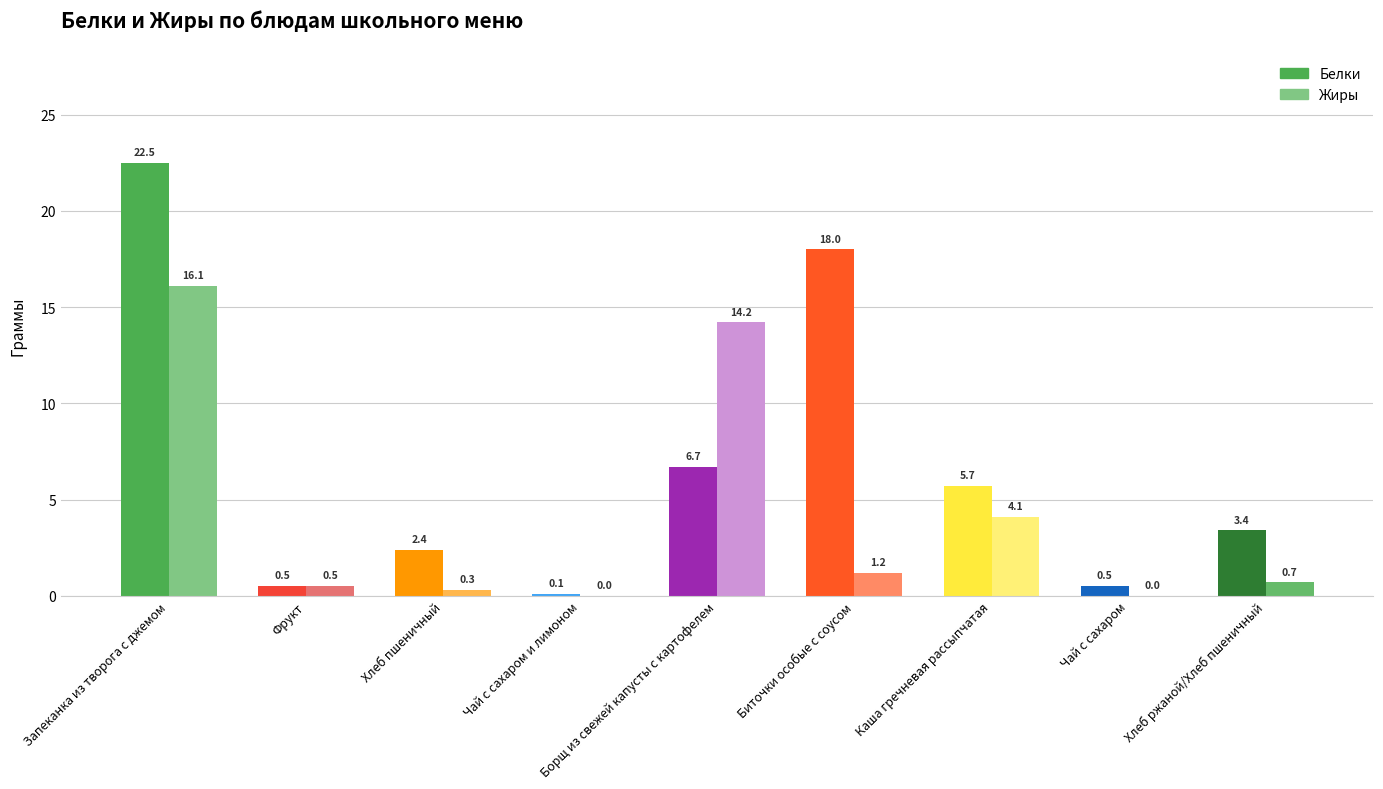

List the series in order of their peak value, highest first.

Белки, Жиры